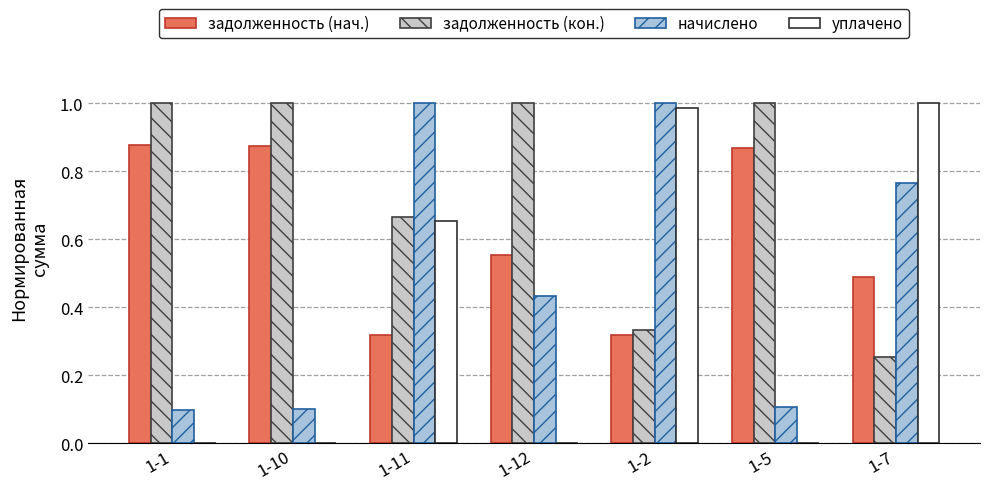

Which category has the highest value in the задолженность (кон.) series?

1-1